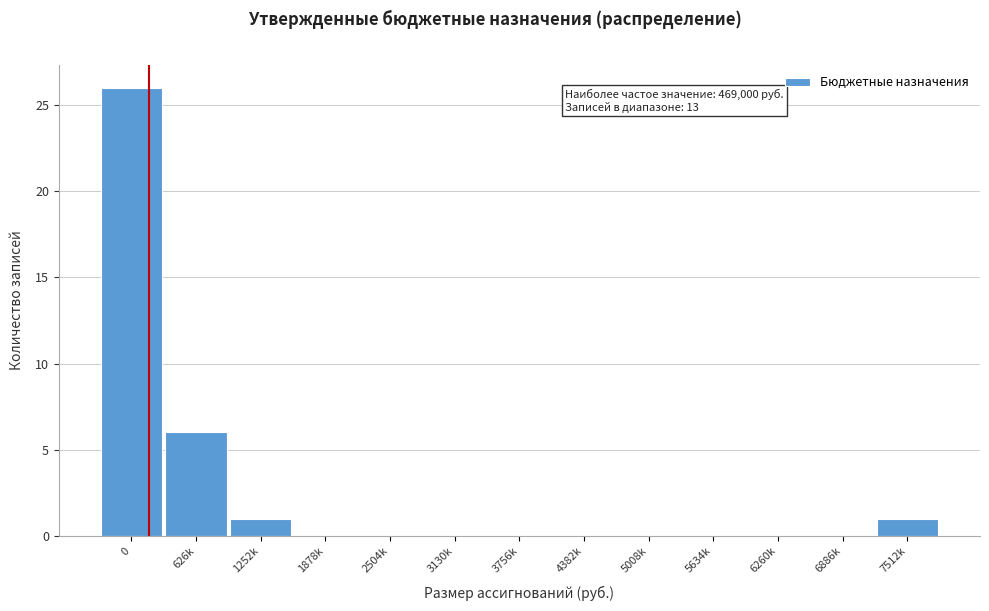

Reading left to right, list all the values displayed in this chart.

0=26	626k=6	1252k=1	1878k=0	2504k=0	3130k=0	3756k=0	4382k=0	5008k=0	5634k=0	6260k=0	6886k=0	7512k=1